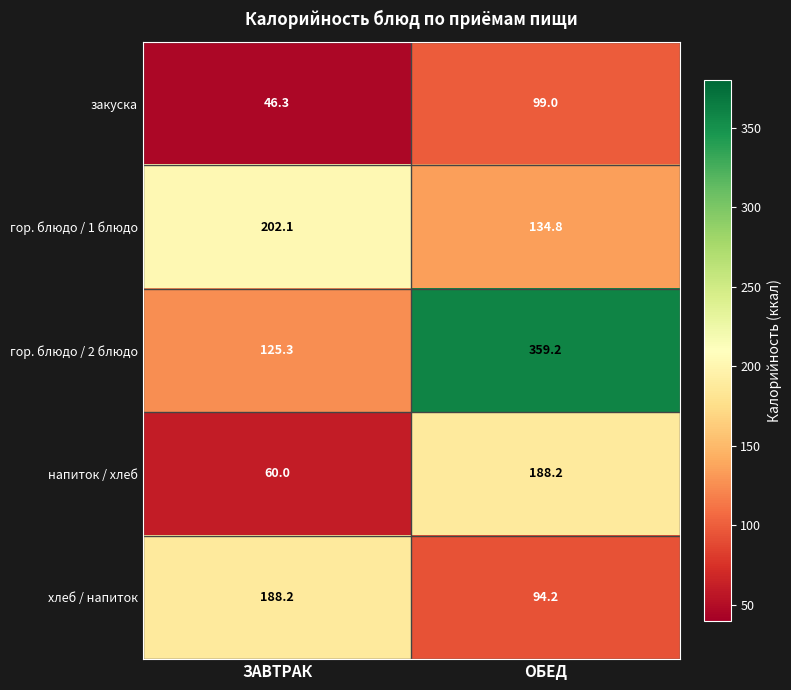

What is the sum of the гор. блюдо / 1 блюдо values at ОБЕД and ЗАВТРАК?

336.9